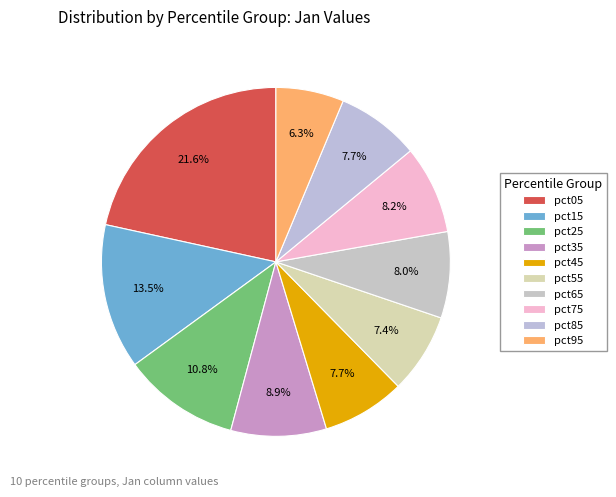

Does pct85 represent more than half of the total?

No